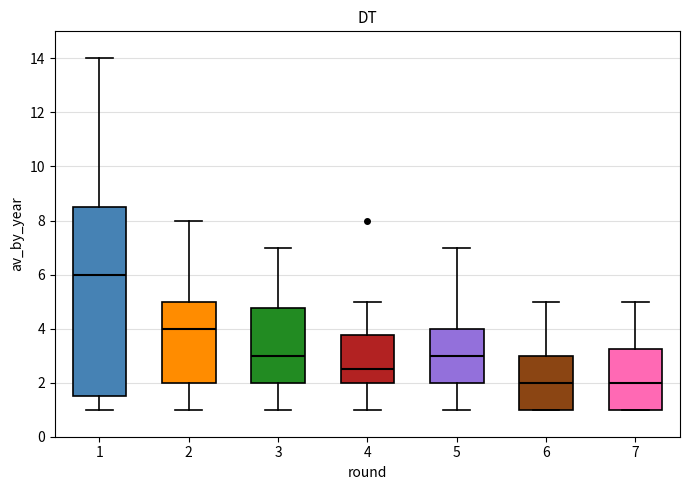

Which box has the highest median line?

1